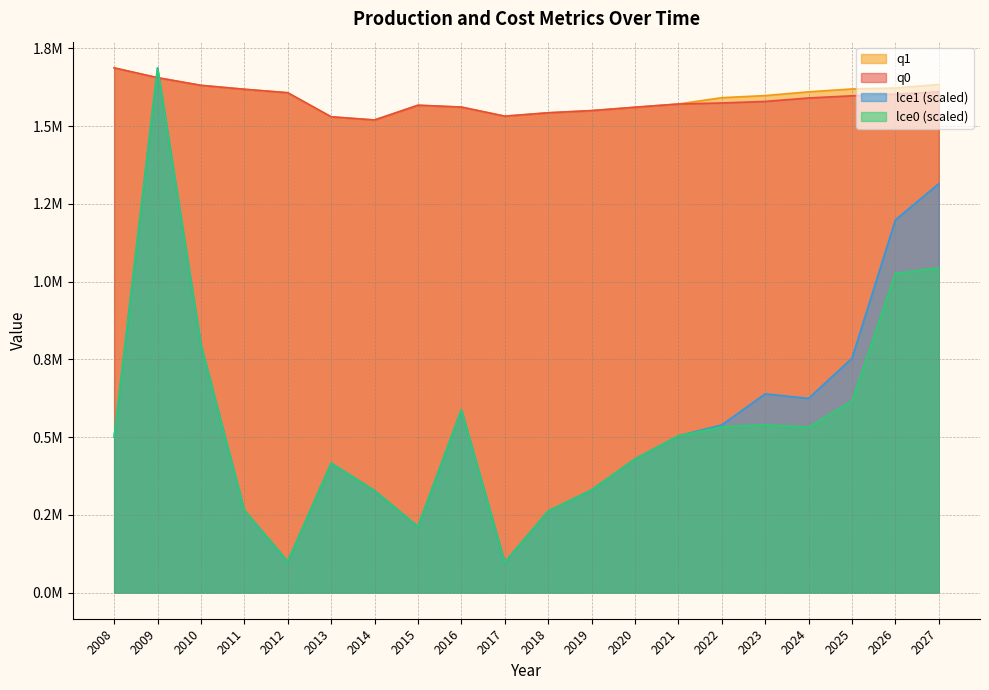

Reading left to right, what are all the values shown in this chart?

q0: 2008=1686953.3	2009=1655460.0	2010=1630848.5	2011=1618246.4	2012=1607054.1	2013=1529637.7	2014=1519411.3	2015=1566881.6	2016=1560934.3	2017=1531706.6	2018=1542619.5	2019=1549561.9	2020=1560410.8	2021=1570796.9	2022=1574195.6	2023=1579150.9	2024=1590260.4	2025=1597228.8	2026=1602551.6	2027=1609977.2
q1: 2008=1686953.3	2009=1655460.0	2010=1630848.5	2011=1618246.4	2012=1607054.1	2013=1529637.7	2014=1519411.3	2015=1566881.6	2016=1560934.3	2017=1531706.6	2018=1542619.5	2019=1549561.9	2020=1560410.8	2021=1570796.9	2022=1591215.4	2023=1597901.0	2024=1610022.8	2025=1619217.5	2026=1622175.5	2027=1633626.4
lce0: 2008=499611.9	2009=1686953.3	2010=796128.3	2011=264205.7	2012=99948.7	2013=416083.1	2014=327635.1	2015=212101.4	2016=587537.1	2017=97411.0	2018=261779.7	2019=329853.5	2020=429286.3	2021=503656.3	2022=532841.1	2023=539327.4	2024=531721.7	2025=615463.2	2026=1025790.0	2027=1043698.5
lce1: 2008=499611.9	2009=1686953.3	2010=796128.3	2011=264205.7	2012=99948.7	2013=416083.1	2014=327635.1	2015=212101.4	2016=587537.1	2017=97411.0	2018=261779.7	2019=329853.5	2020=429286.3	2021=503656.3	2022=538829.0	2023=638689.4	2024=624073.6	2025=753288.2	2026=1198031.7	2027=1314618.9